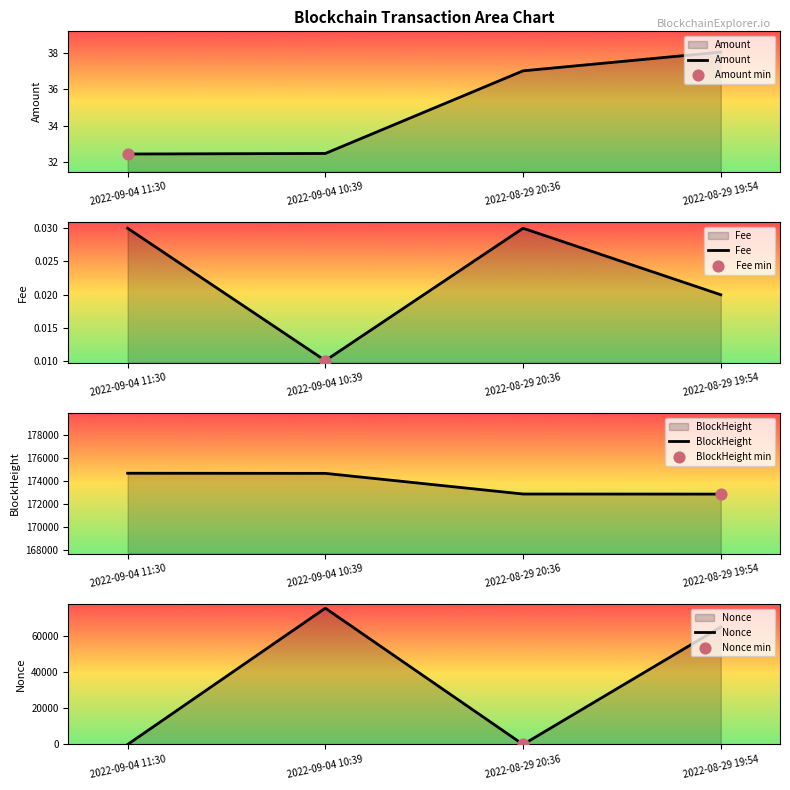

What are all the series names shown in the legend?

Amount, Fee, BlockHeight, Nonce